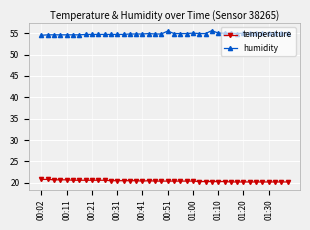

What is the average value of the humidity series?

54.9